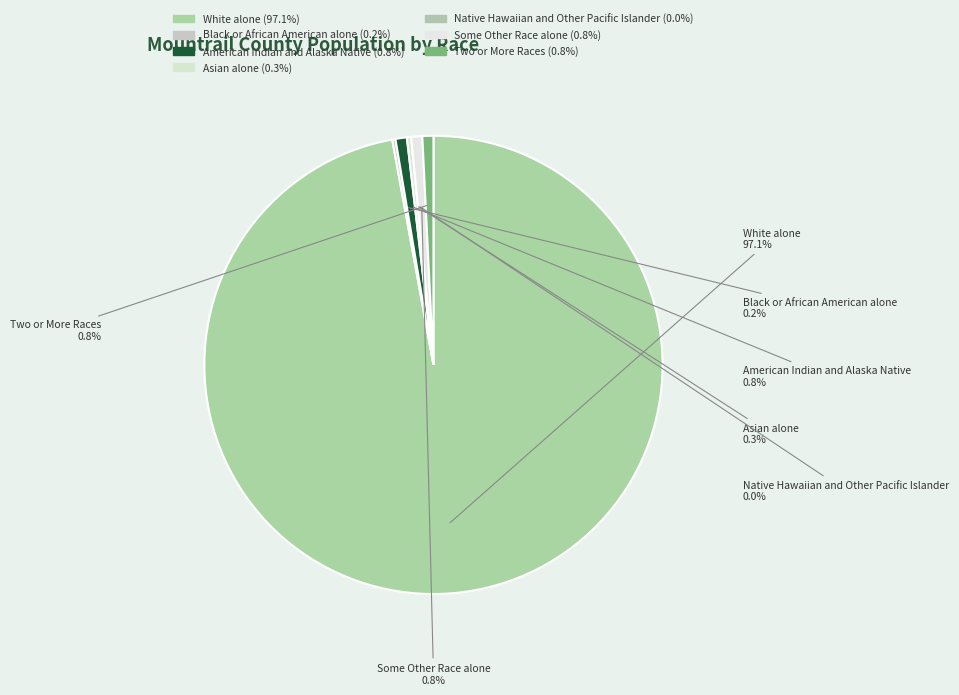

How much of the chart is everything except Asian alone?

99.7%